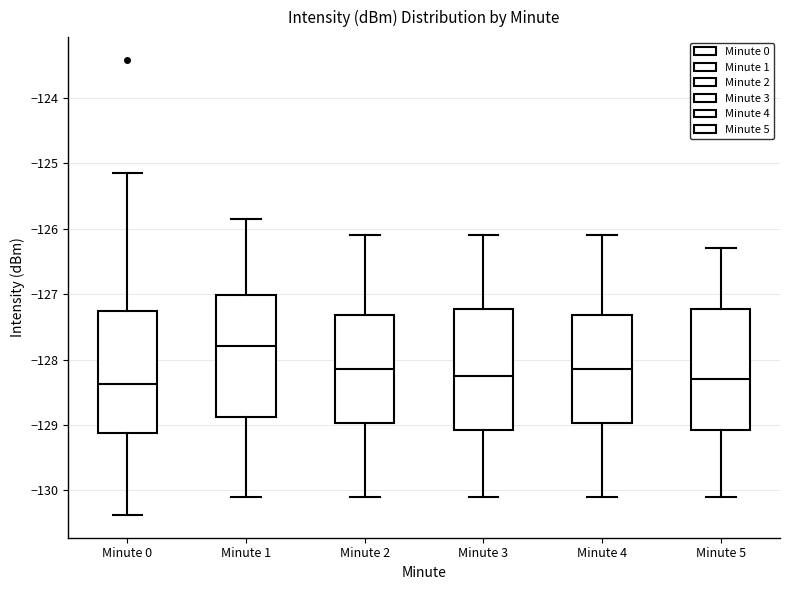

Reading left to right, read every box against the y-axis: the position of its median line, the range the box covers, and the ends of its whiskers. The values are not printed on the chart, so give them approximately, as read against the axis.

Minute 0: median -128.4, box -129.1 to -127.3, whiskers -130.4 to -125.1
Minute 1: median -127.8, box -128.9 to -127.0, whiskers -130.1 to -125.9
Minute 2: median -128.1, box -129.0 to -127.3, whiskers -130.1 to -126.1
Minute 3: median -128.2, box -129.1 to -127.2, whiskers -130.1 to -126.1
Minute 4: median -128.1, box -129.0 to -127.3, whiskers -130.1 to -126.1
Minute 5: median -128.3, box -129.1 to -127.2, whiskers -130.1 to -126.3